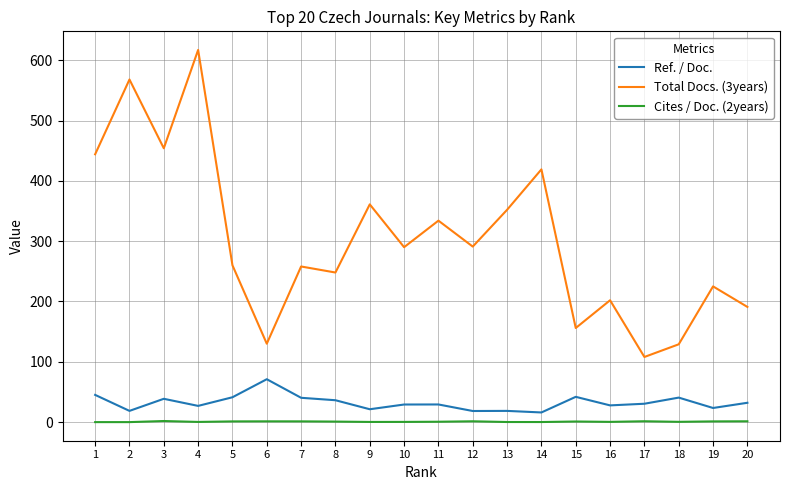

How many distinct data groups are displayed?

3